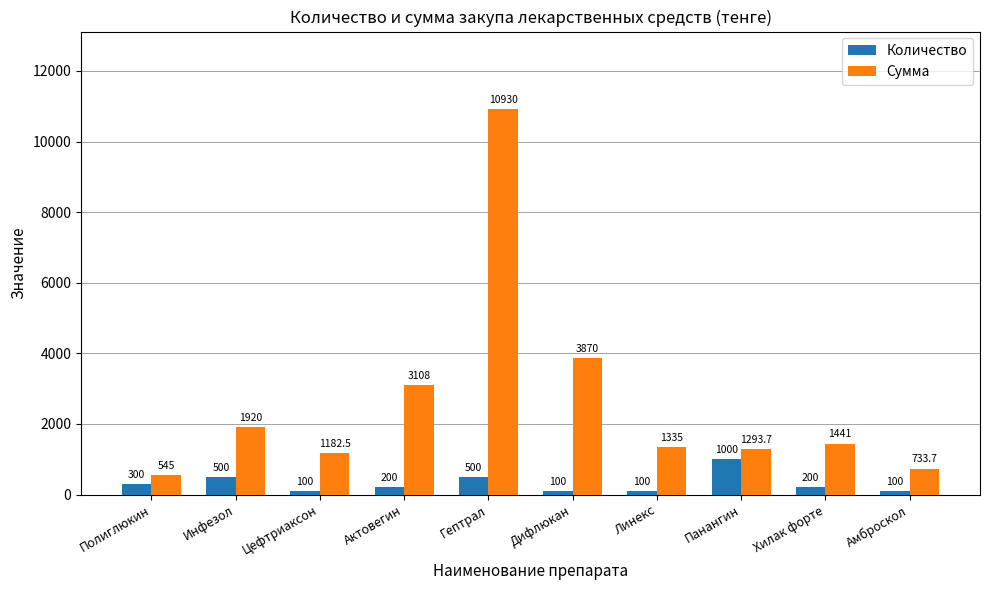

Which series has the largest total across all categories?

Сумма